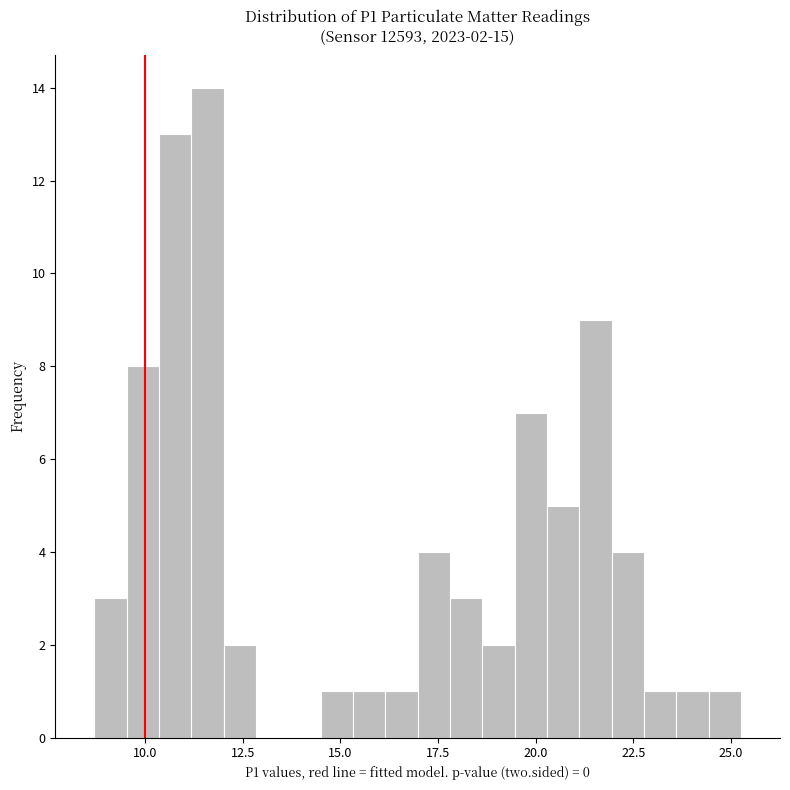

Around what value on the x-axis is the tallest bar? Give the approximate position of its centre, as read against the axis.

11.5